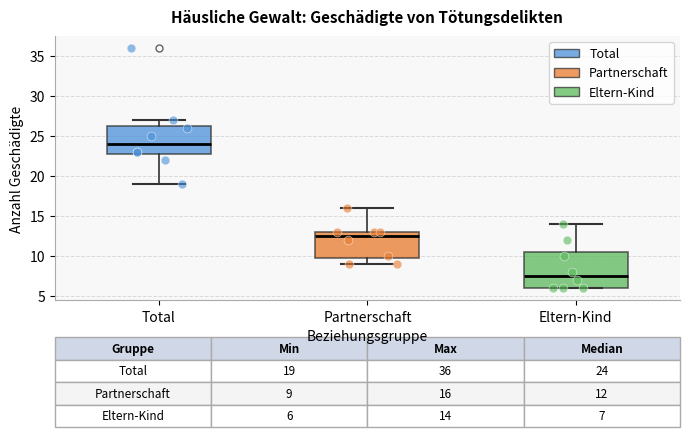

Which box is the tallest, from its lower edge to its upper edge?

Eltern-Kind